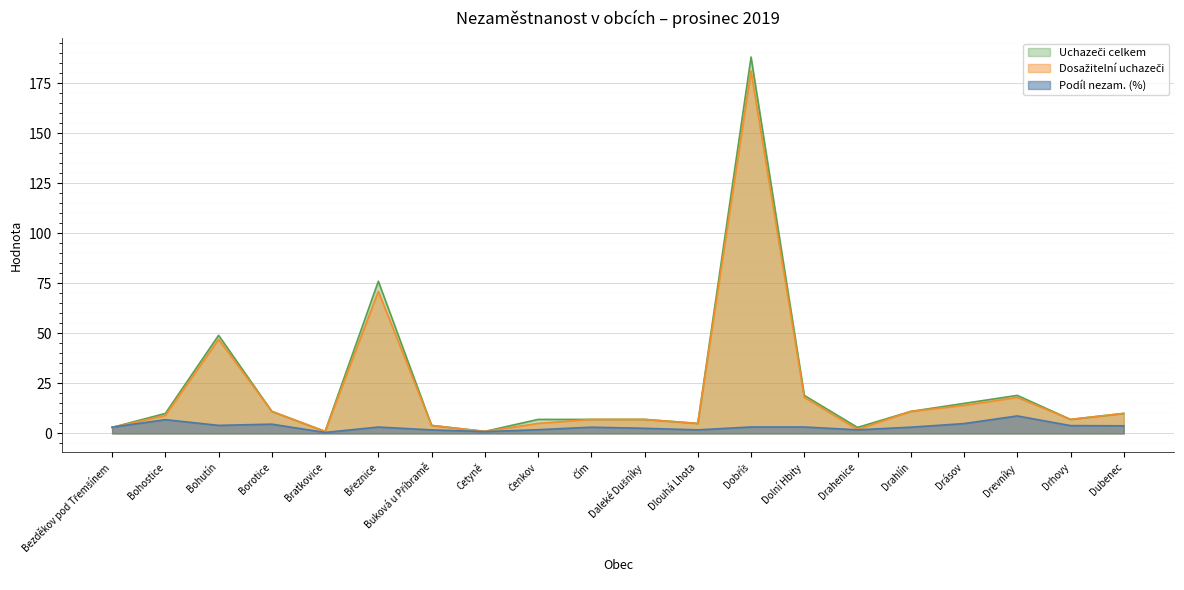

At which category does Uchazeči celkem reach its first local valley?

Bratkovice